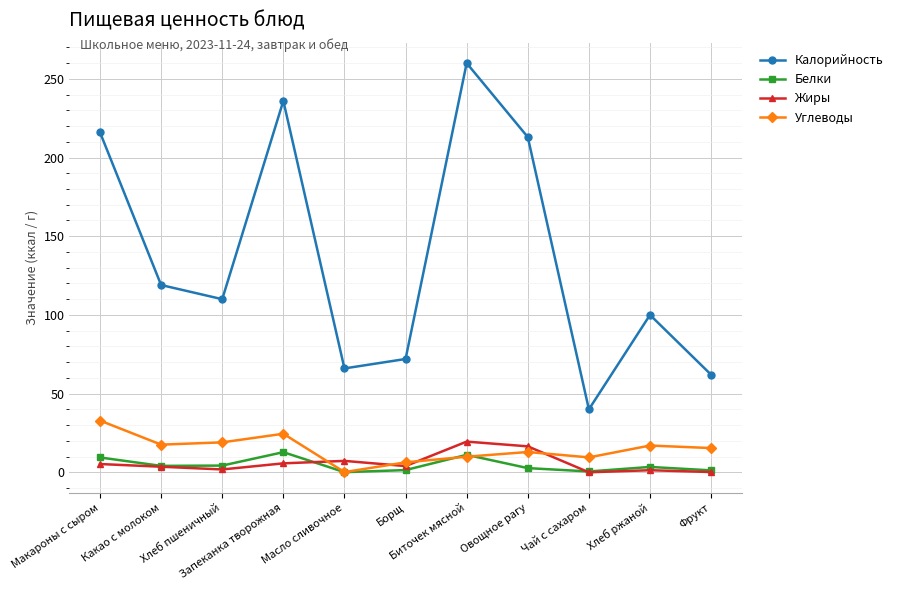

Which series has the largest total across all categories?

Калорийность